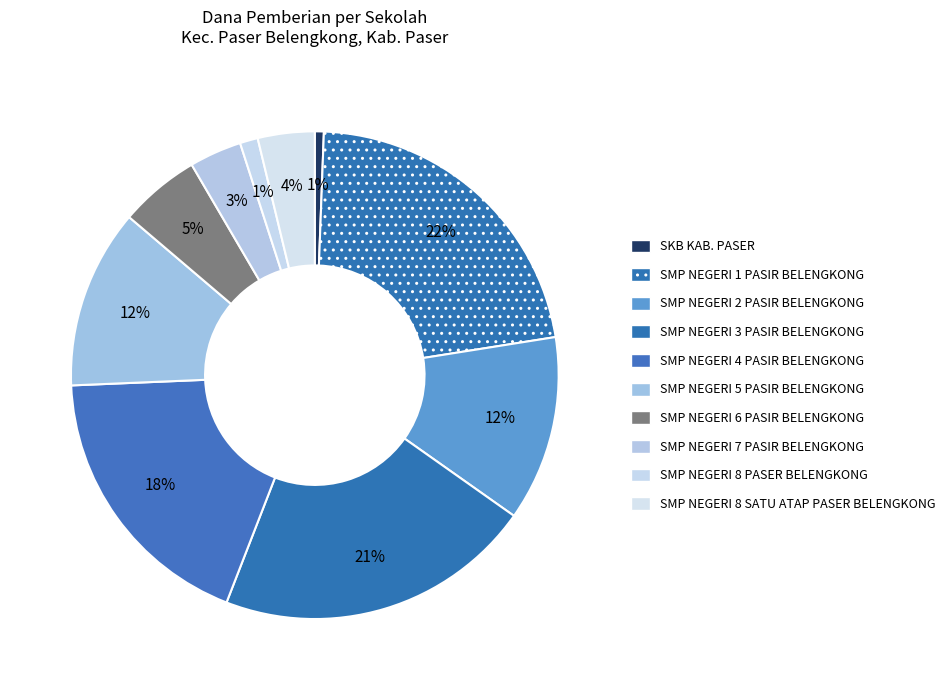

How many segments does this pie chart have?

10